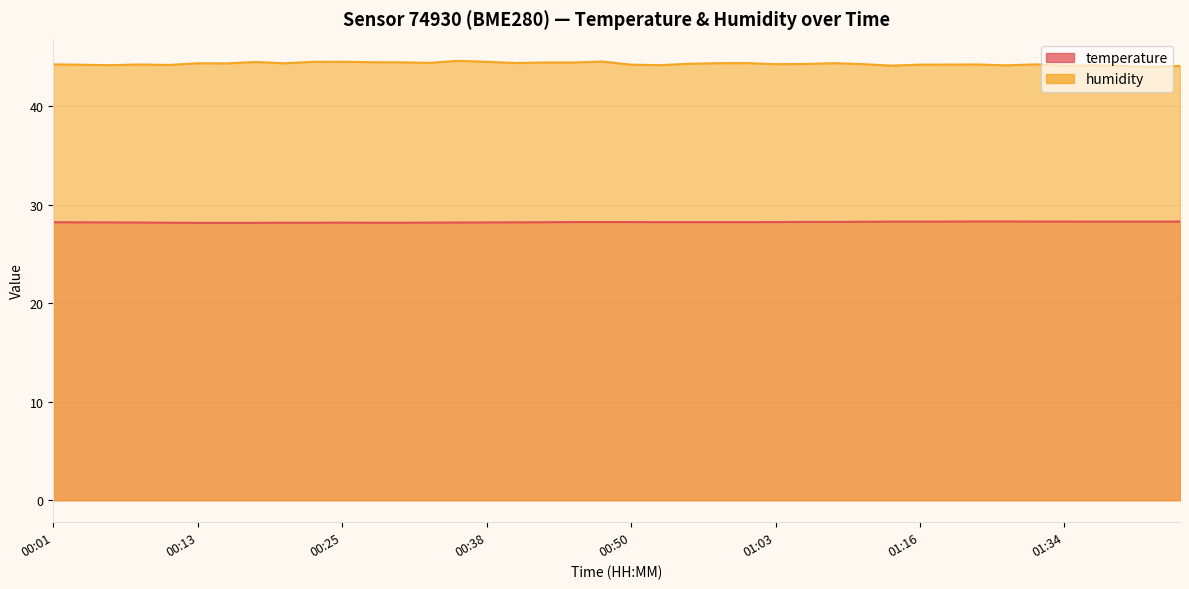

Which series has the largest range (max minus min)?

humidity